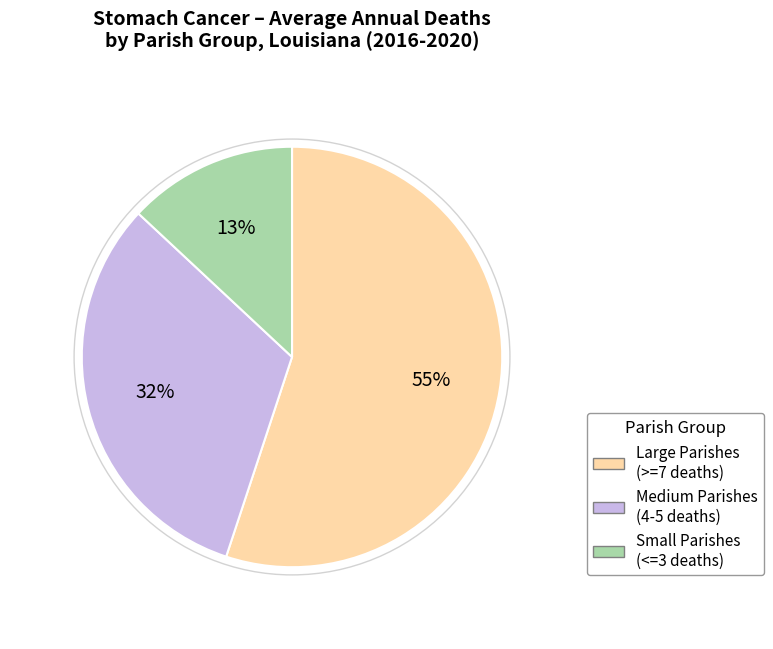

Do Large Parishes (>=7 deaths) and Small Parishes (<=3 deaths) together represent more than half of the pie?

Yes